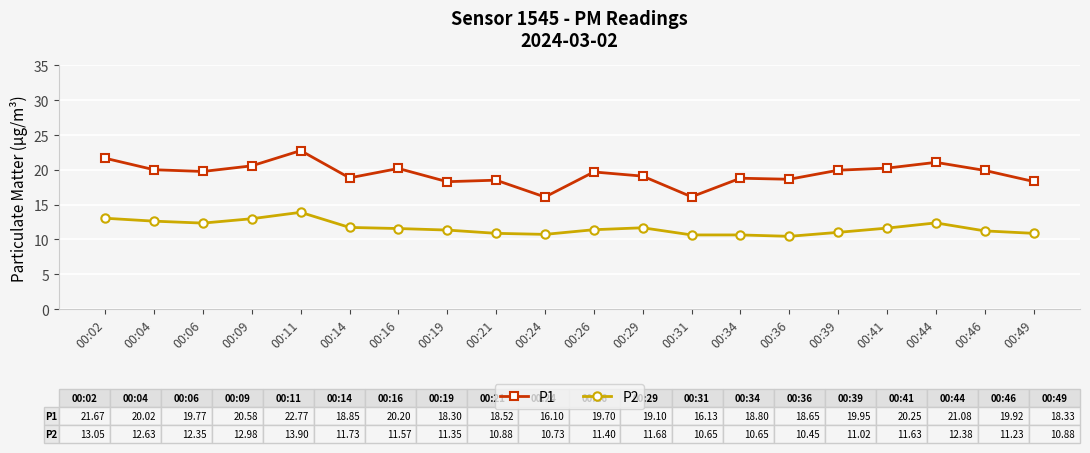

What is the total value across all series at 00:06?

32.1